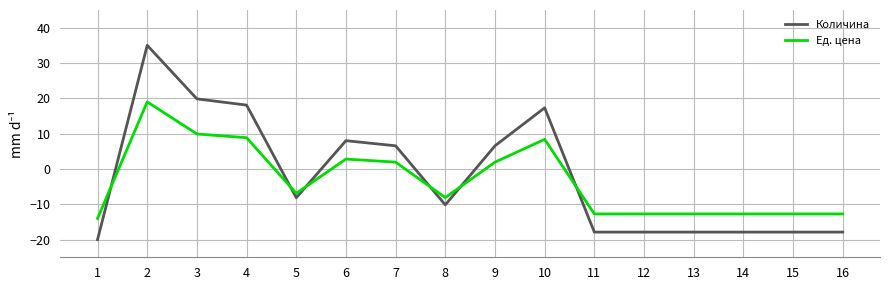

Reading right to left, extract all data points from this chart.

Количина: -17.9	-17.9	-17.9	-17.9	-17.9	-17.9	17.3	6.6	-10.2	6.6	8.0	-8.1	18.1	19.8	35.0	-20.0
Ед. цена: -12.7	-12.7	-12.7	-12.7	-12.7	-12.7	8.4	1.9	-8.1	1.9	2.8	-6.9	8.8	9.9	19.0	-14.0